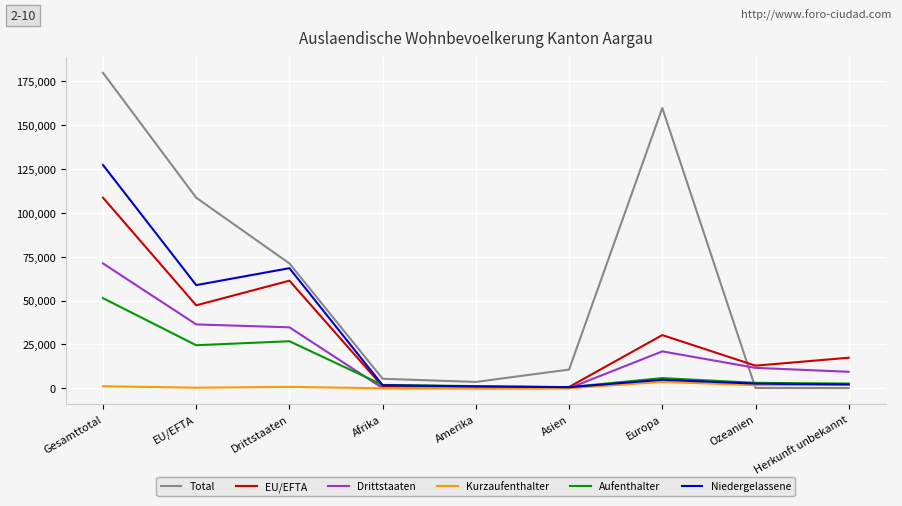

List the series in order of their peak value, lowest first.

Kurzaufenthalter, Aufenthalter, Drittstaaten, EU/EFTA, Niedergelassene, Total